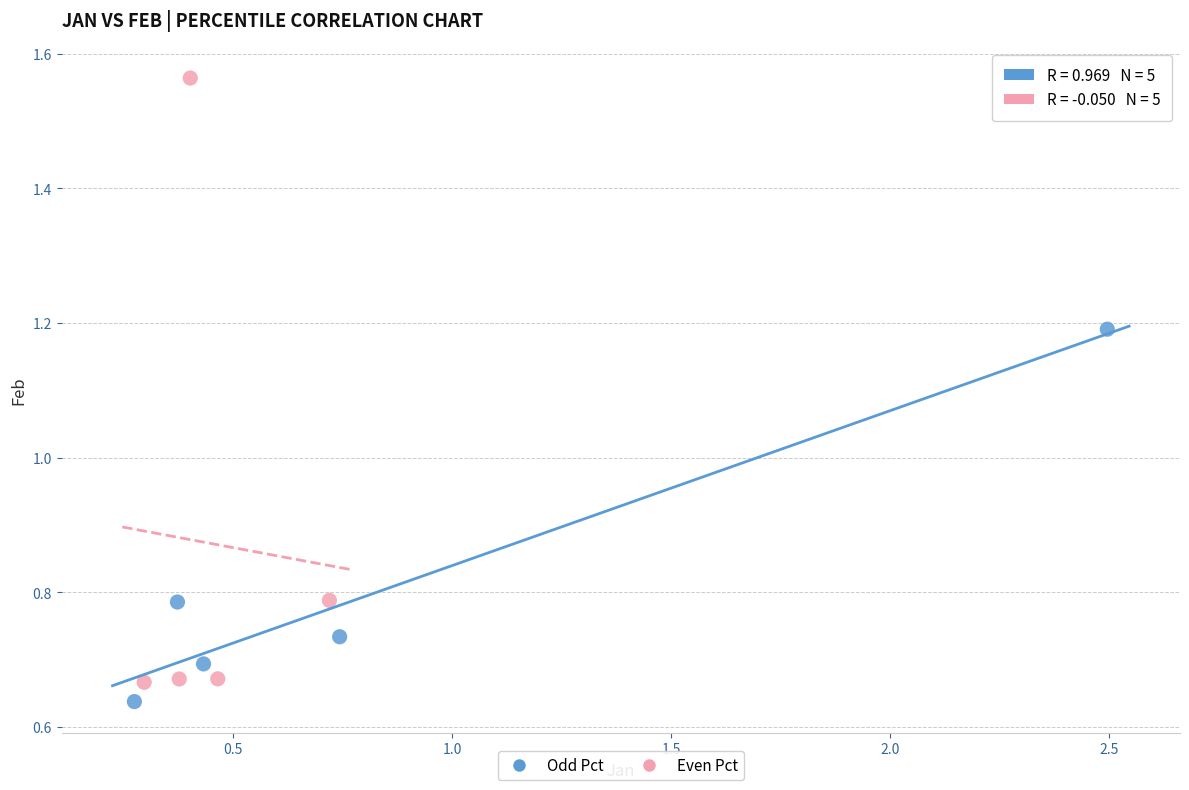

Which series has the widest spread of Y values?

Even Pct